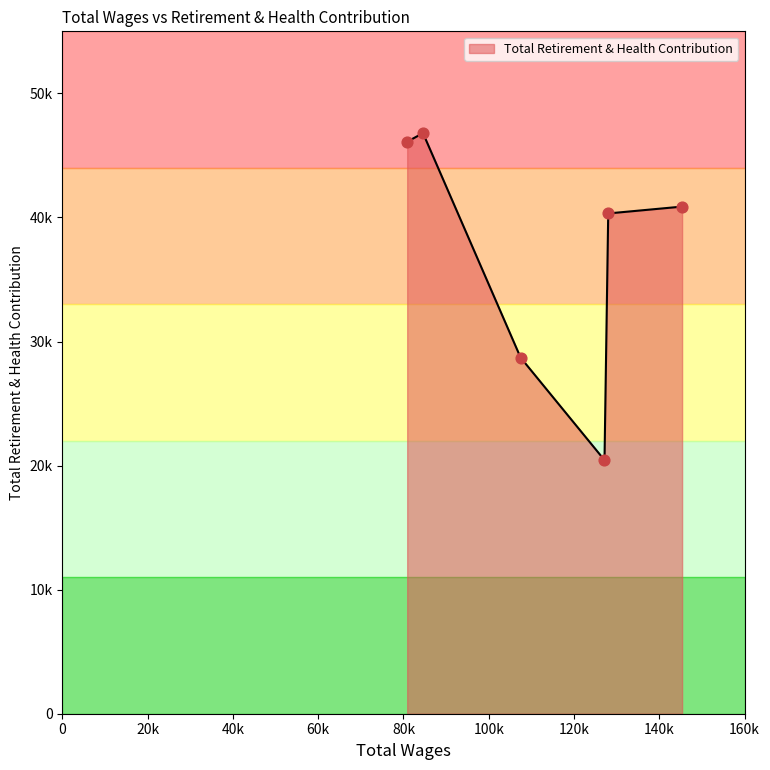

What is the ratio of the value at 107463.0 to the value at 80869.0?

0.6